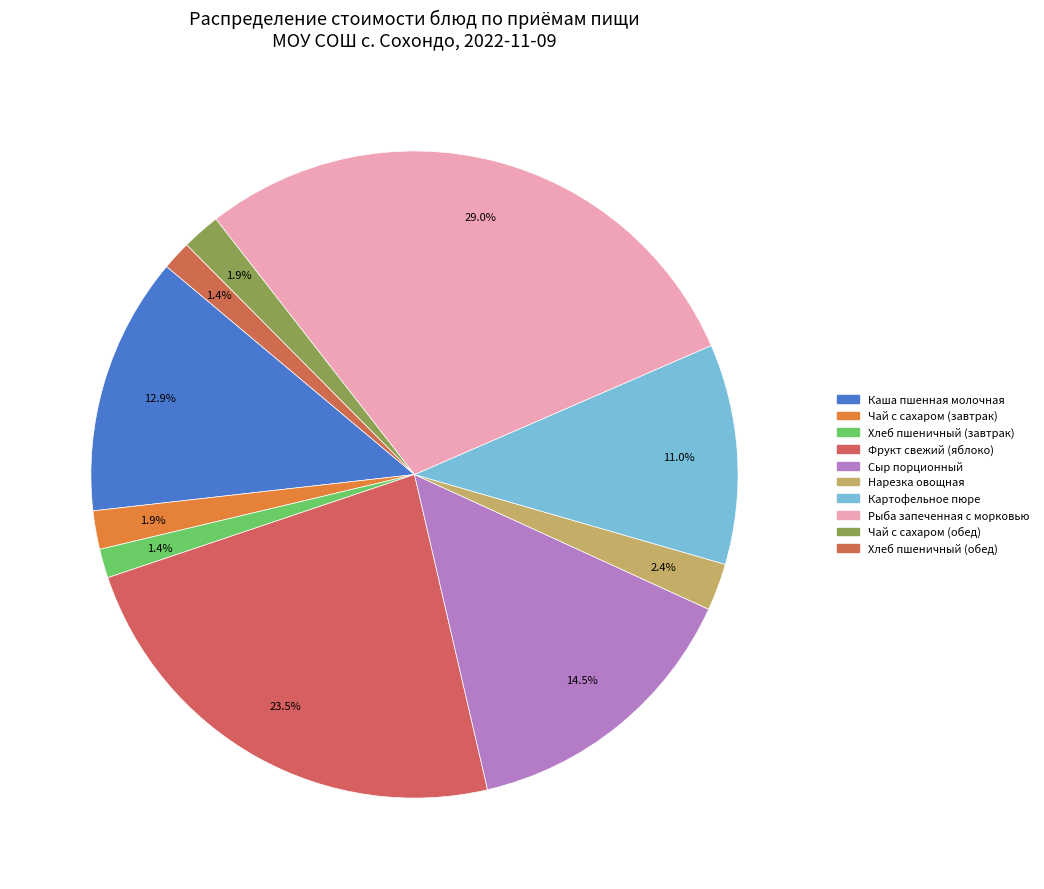

Count the number of slices in the pie.

10